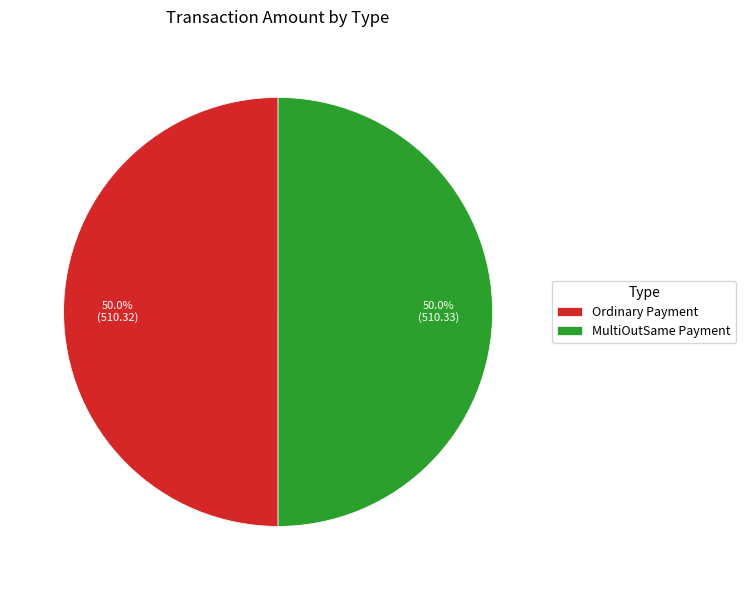

How many slices are in this pie chart?

2